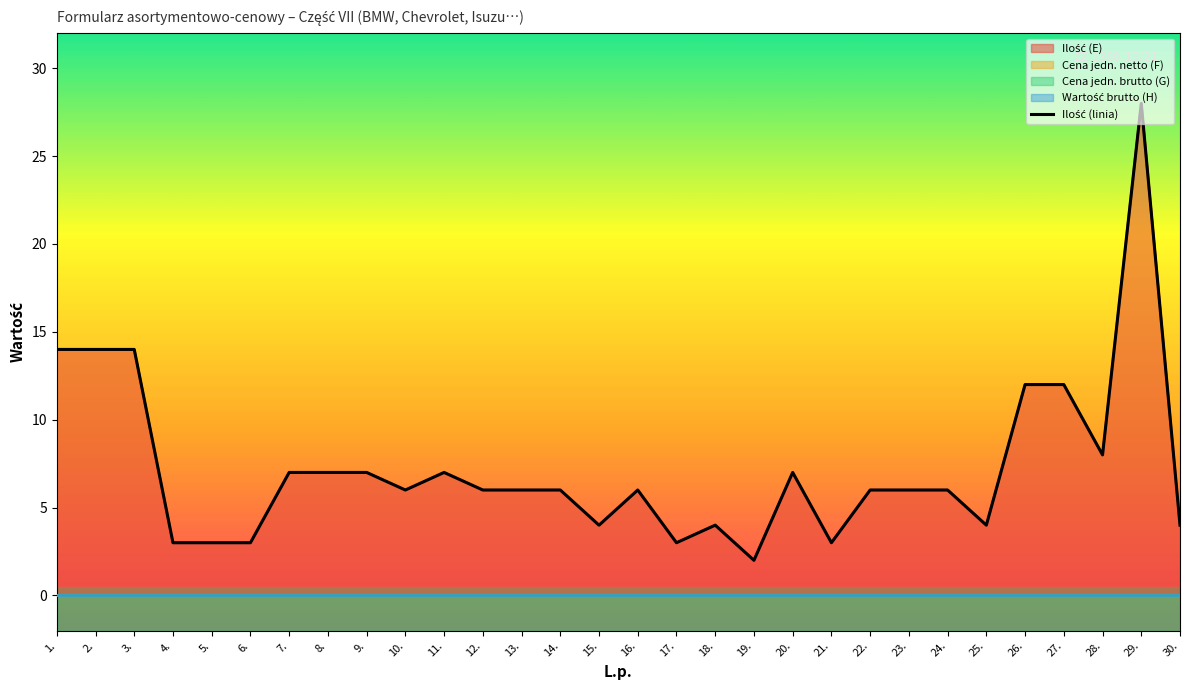

Reading left to right, transcribe all the data shown in this chart.

14	14	14	3	3	3	7	7	7	6	7	6	6	6	4	6	3	4	2	7	3	6	6	6	4	12	12	8	28	4